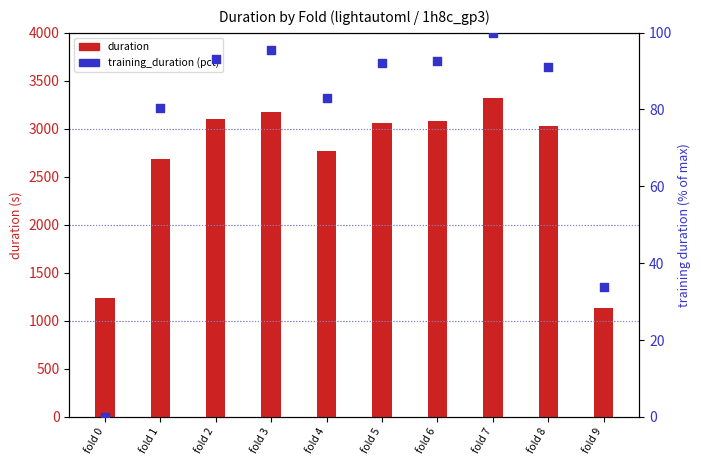

At which category is the sum across all series the highest?

fold 7